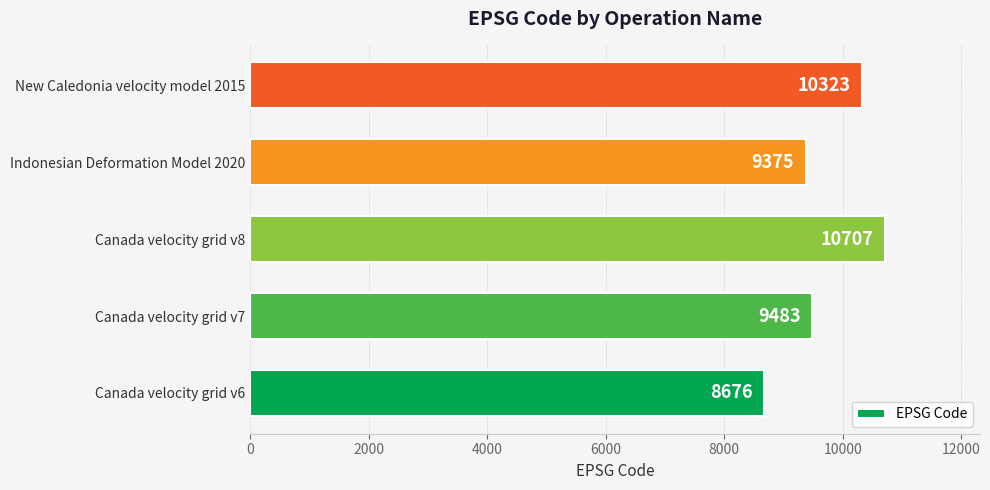

List the labels in order of value, smallest first.

Canada velocity grid v6, Indonesian Deformation Model 2020, Canada velocity grid v7, New Caledonia velocity model 2015, Canada velocity grid v8